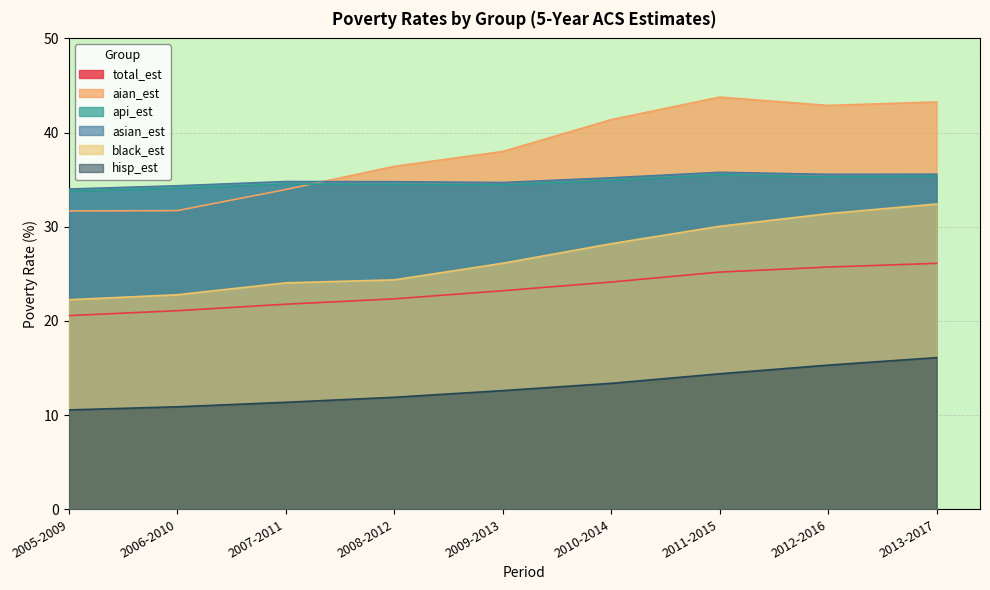

What is the difference between the second highest and minimum values in the aian_est series?

11.6